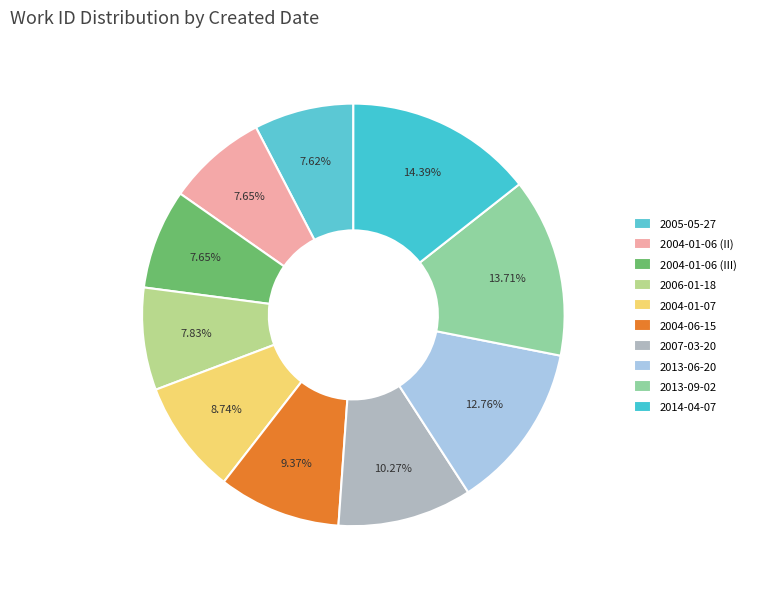

To the nearest percent, what percentage of the pie is 2005-05-27?

8%